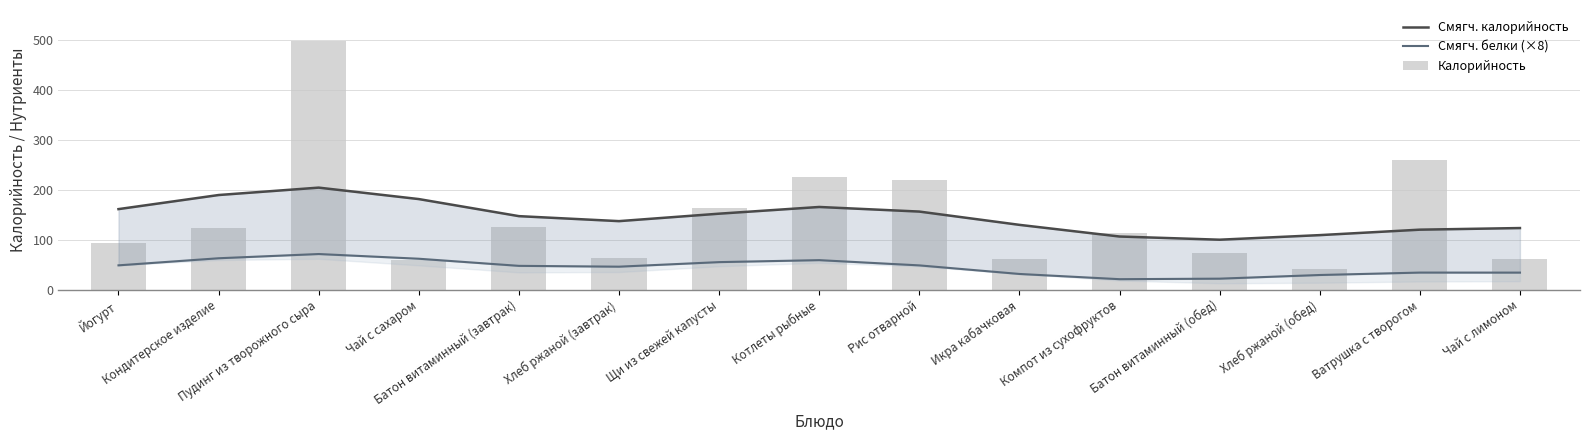

Is the value of Смягч. белки (×8) at Ватрушка с творогом greater than the value of Калорийность at Йогурт?

No